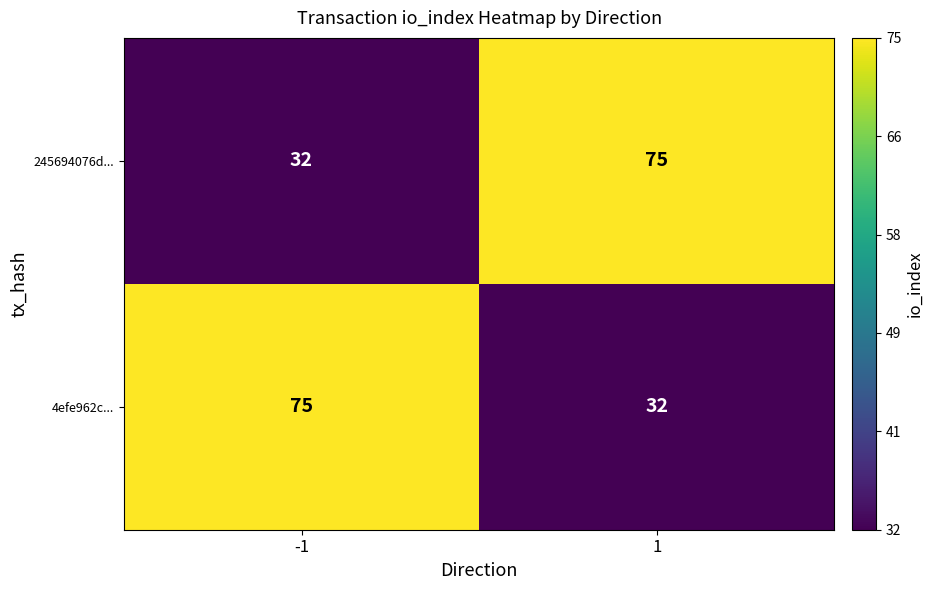

True or false: 4efe962c... has a value of 44 at -1.

False